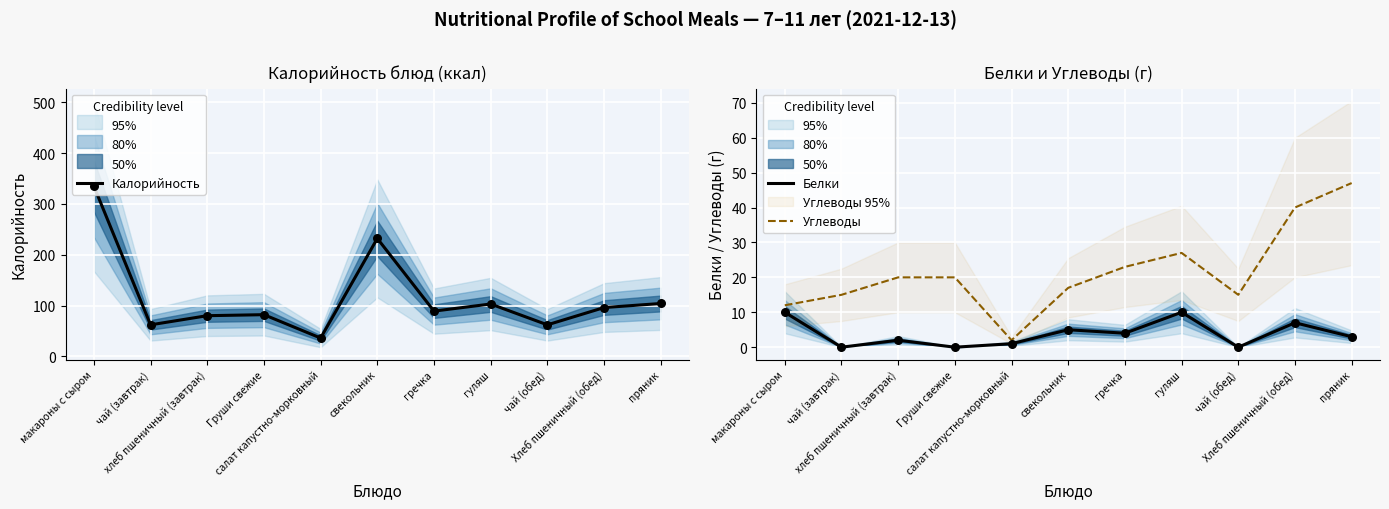

What are all the series names shown in the legend?

Калорийность, Белки, Углеводы